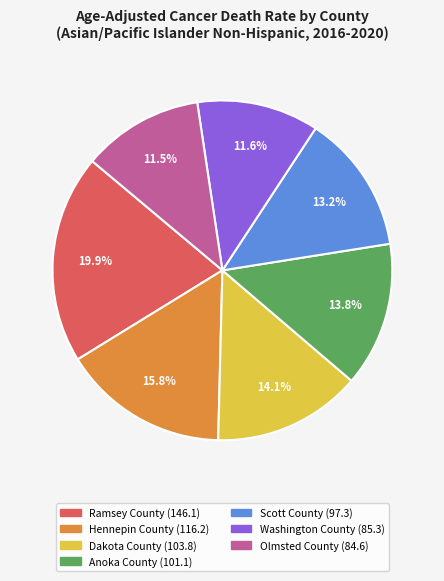

Which slice is the largest?

Ramsey County